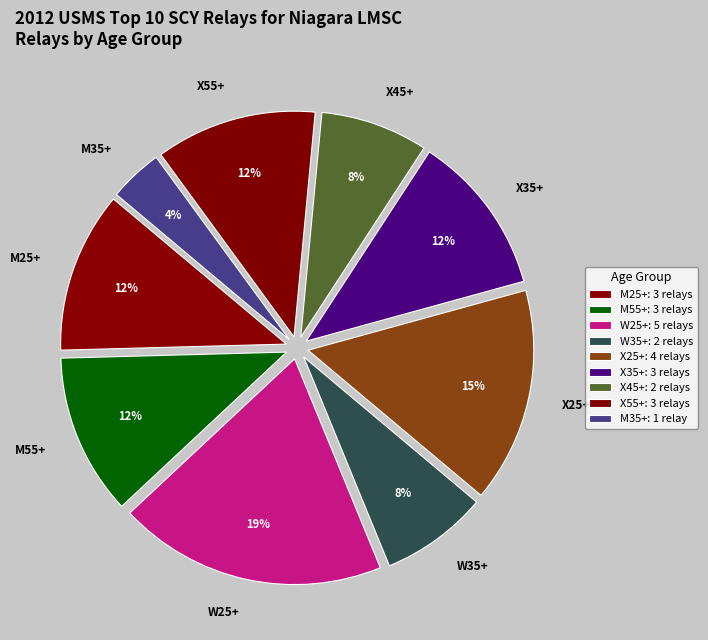

Does M55+ account for over 50% of the chart?

No